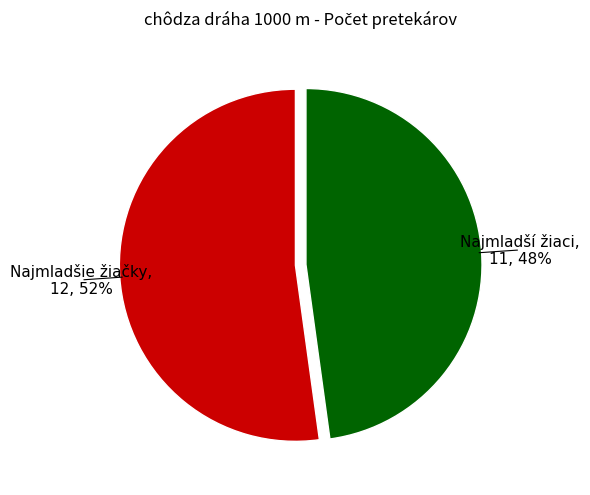

To the nearest percent, what is the difference between the largest and smallest slice percentages?

4%